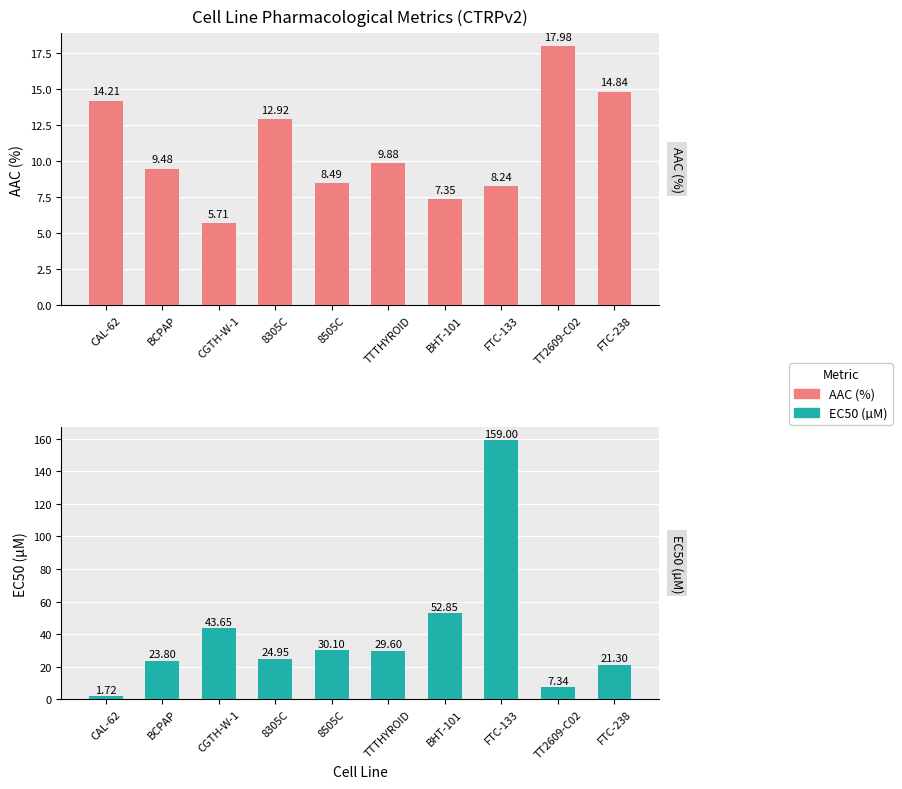

List the labels in order of AAC (%) value, largest first.

TT2609-C02, FTC-238, CAL-62, 8305C, TTTHYROID, BCPAP, 8505C, FTC-133, BHT-101, CGTH-W-1